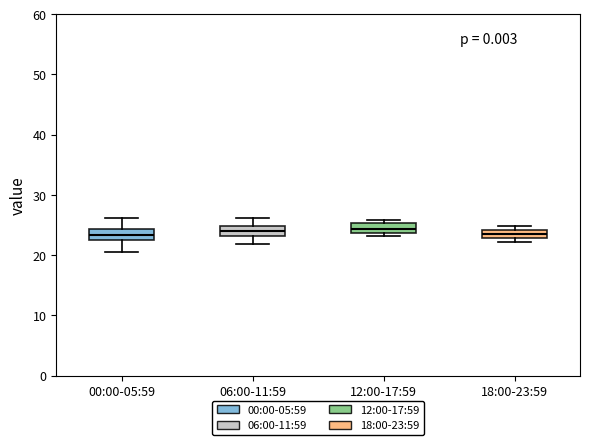

Where does the lower whisker of the box for 00:00-05:59 end on the y-axis? The values are not printed on the chart, so give them approximately, as read against the axis.

21